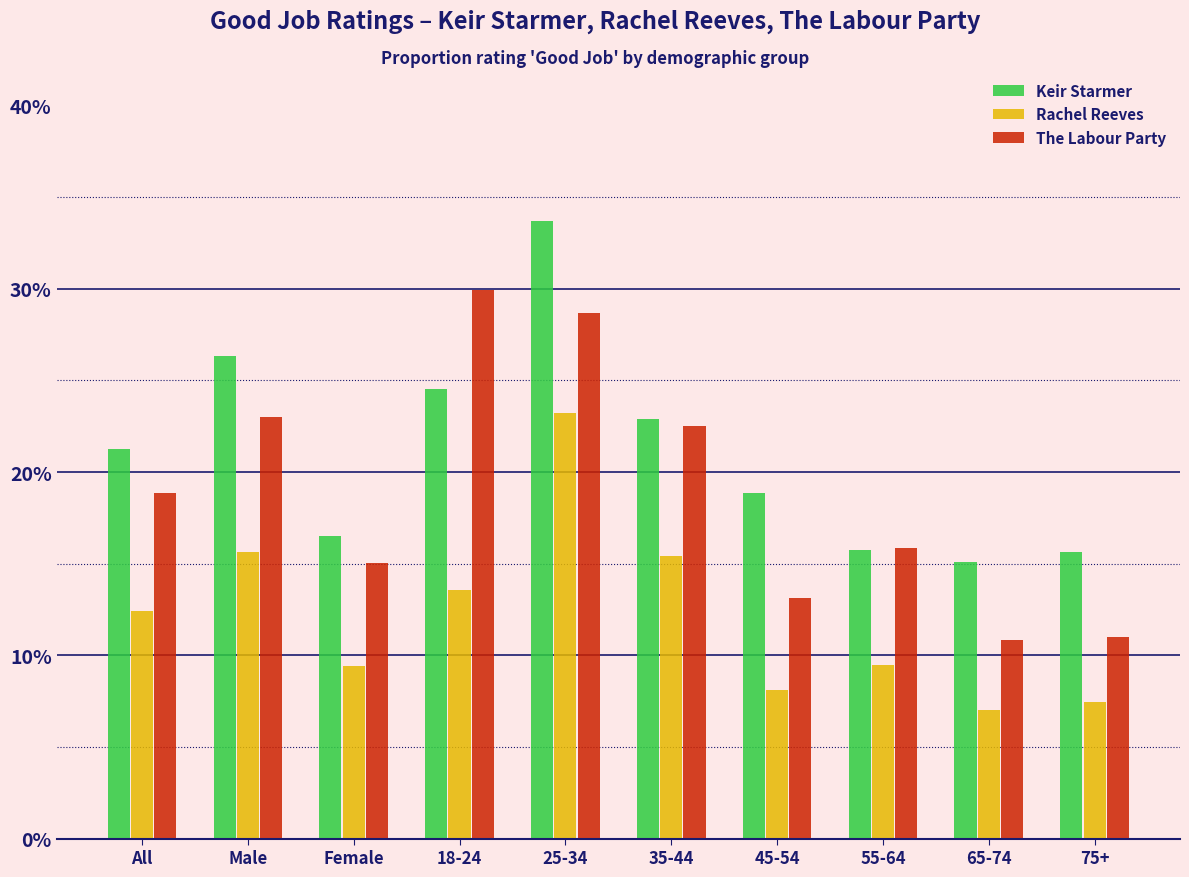

What are all the series names shown in the legend?

Keir Starmer, Rachel Reeves, The Labour Party